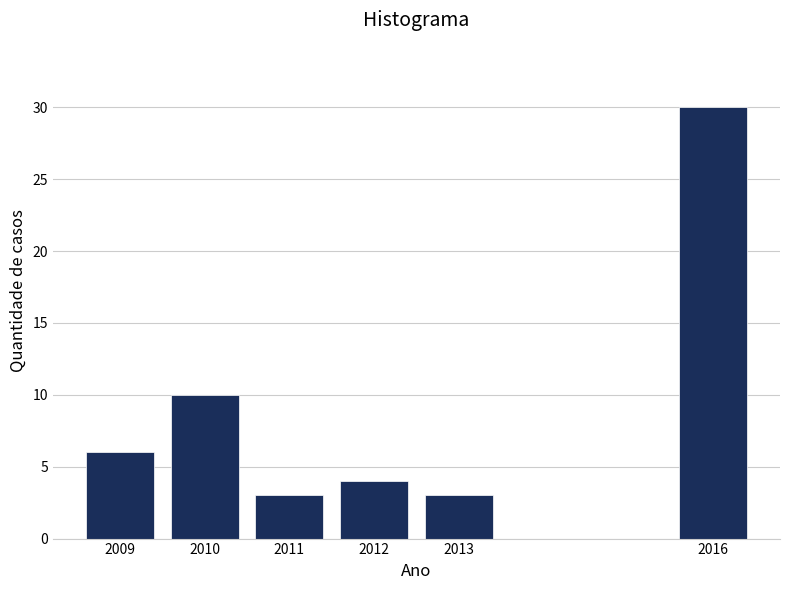

Reading left to right, list all the values displayed in this chart.

2009=6	2010=10	2011=3	2012=4	2013=3	2016=30